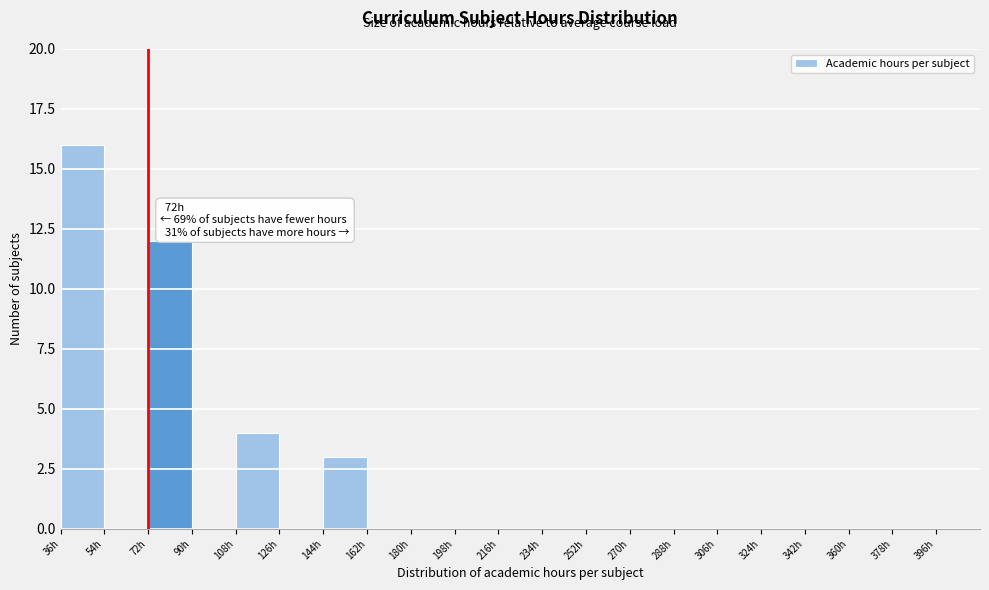

Which range on the x-axis has the tallest bar?

36 to 54